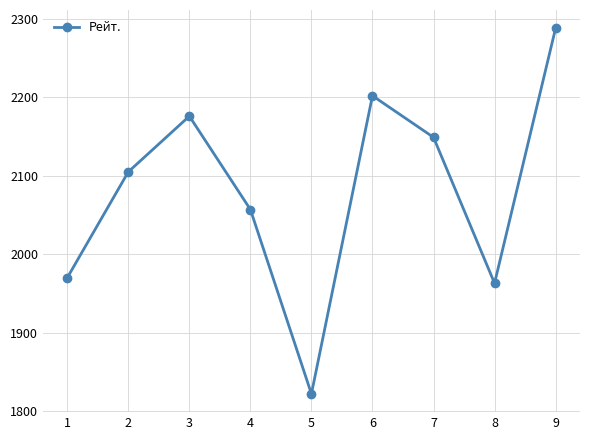

Is it true that the value at 9 is 853?

False